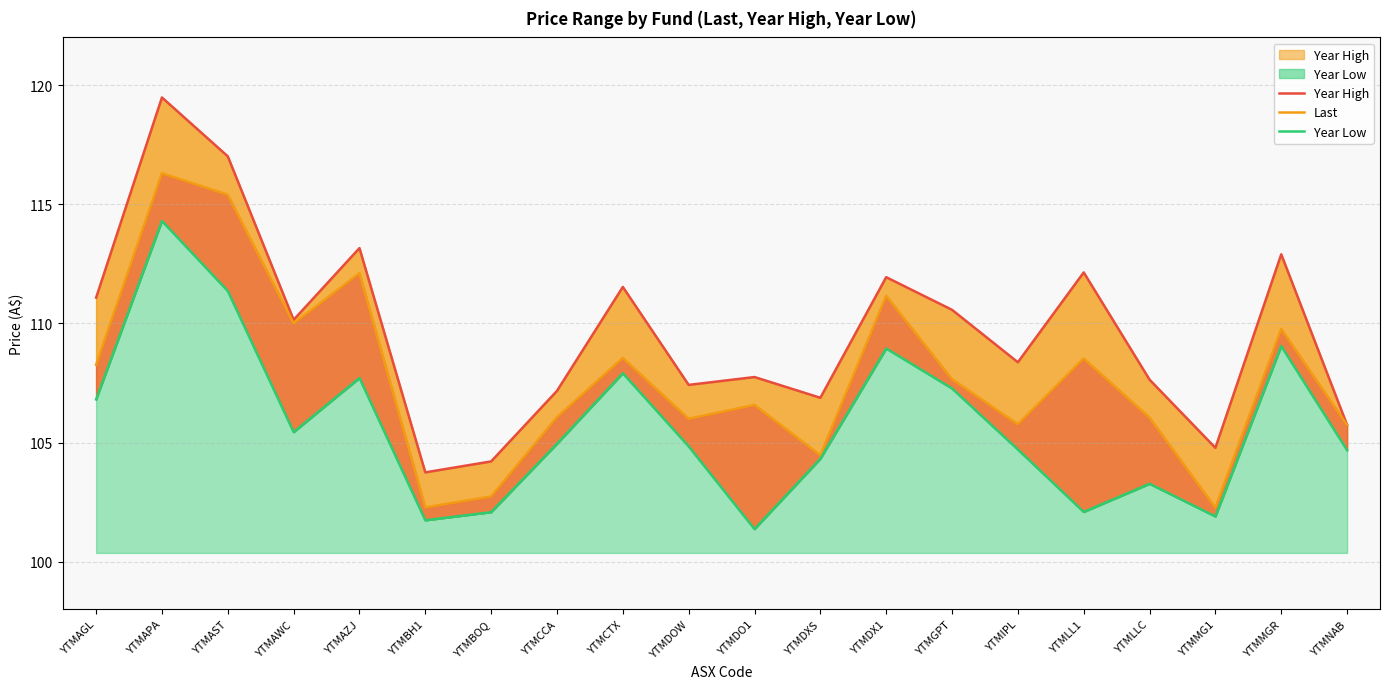

True or false: Year High and Last cross at least once.

False